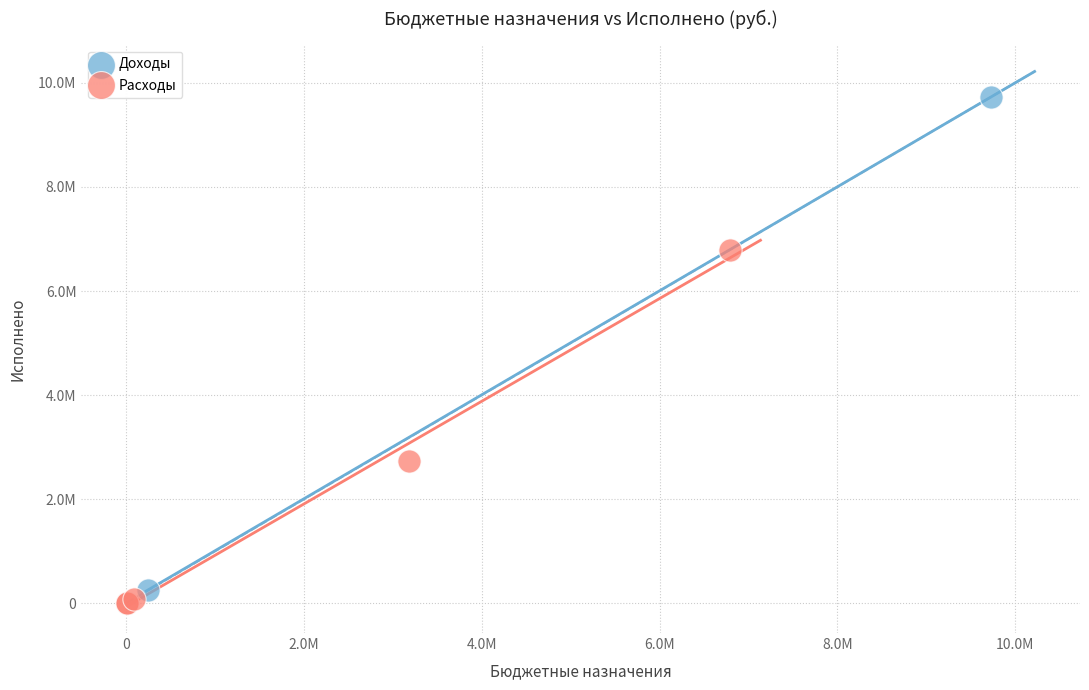

What are all the series names shown in the legend?

Доходы, Расходы